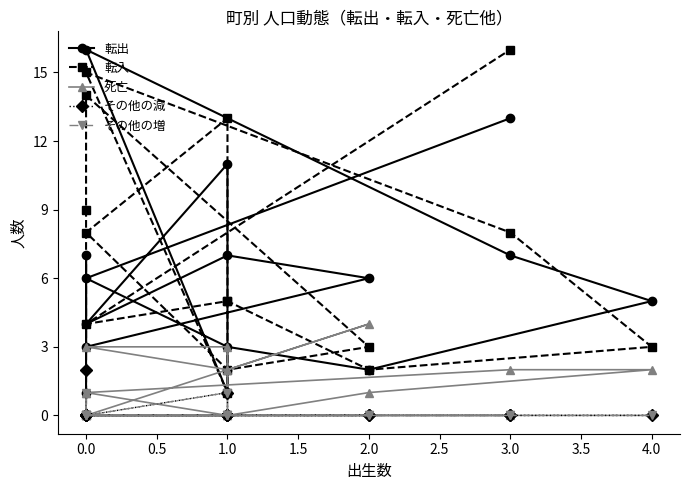

How many values in the その他の減 series exceed 0?

2